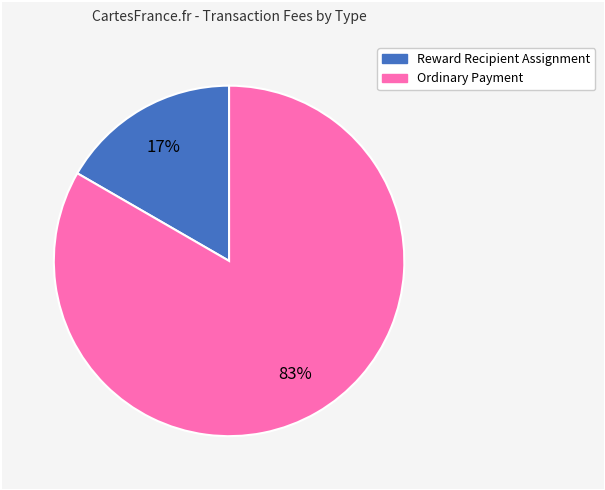

What percentage is the Reward Recipient Assignment slice, to the nearest percent?

17%